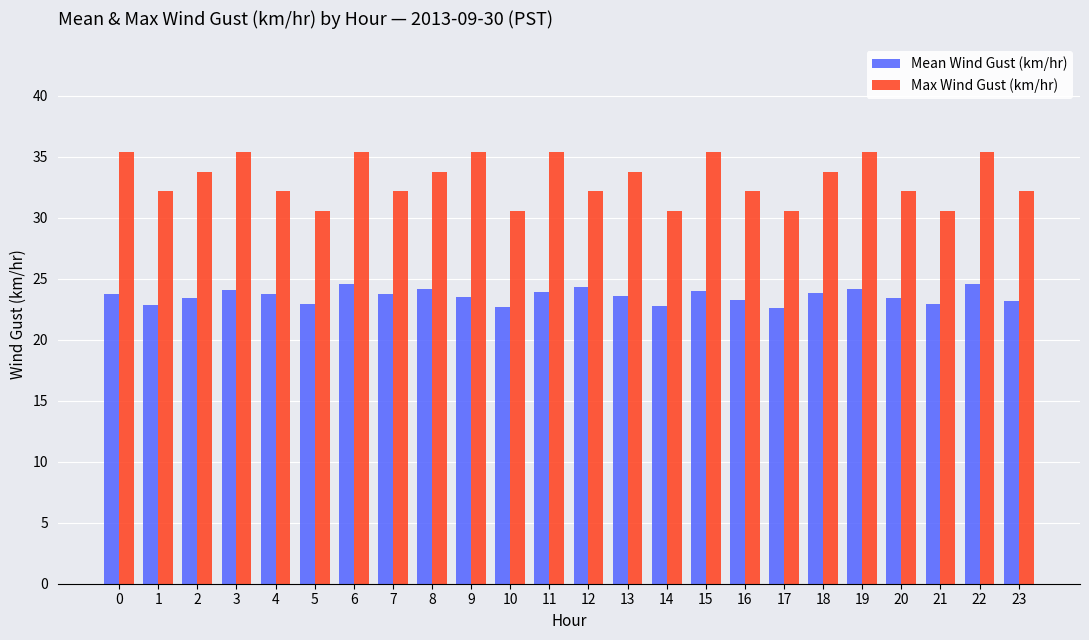

What is the total value across all series at 5?

53.5